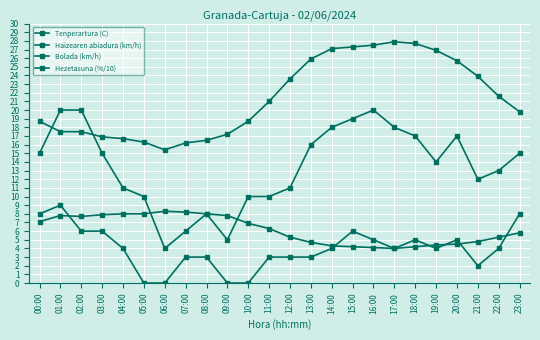

Where is the first local maximum for Tenperartura (C)?

17:00